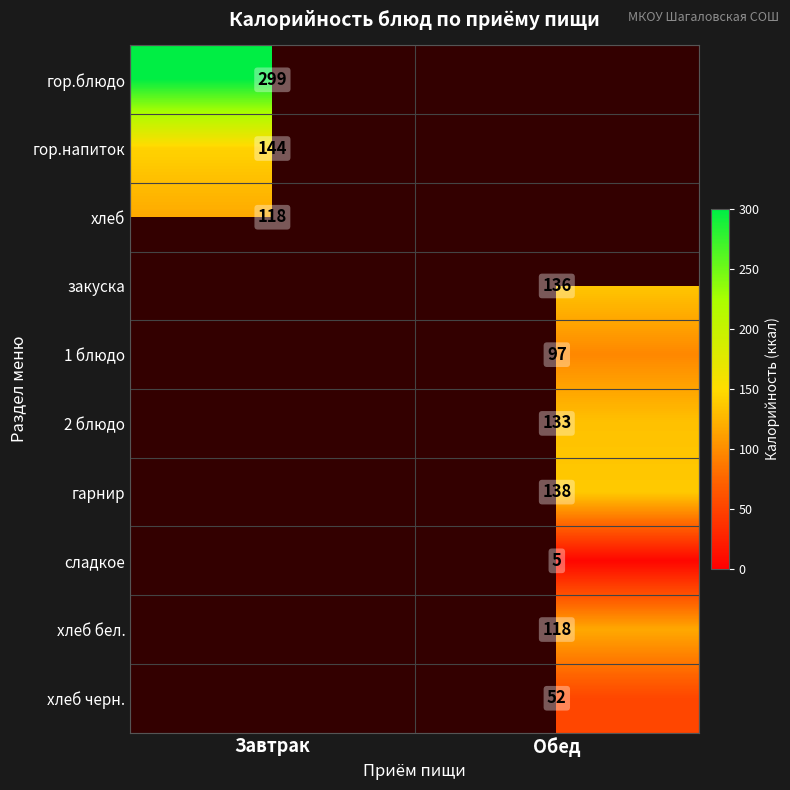

Is it true that сладкое equals 8 at Обед?

False